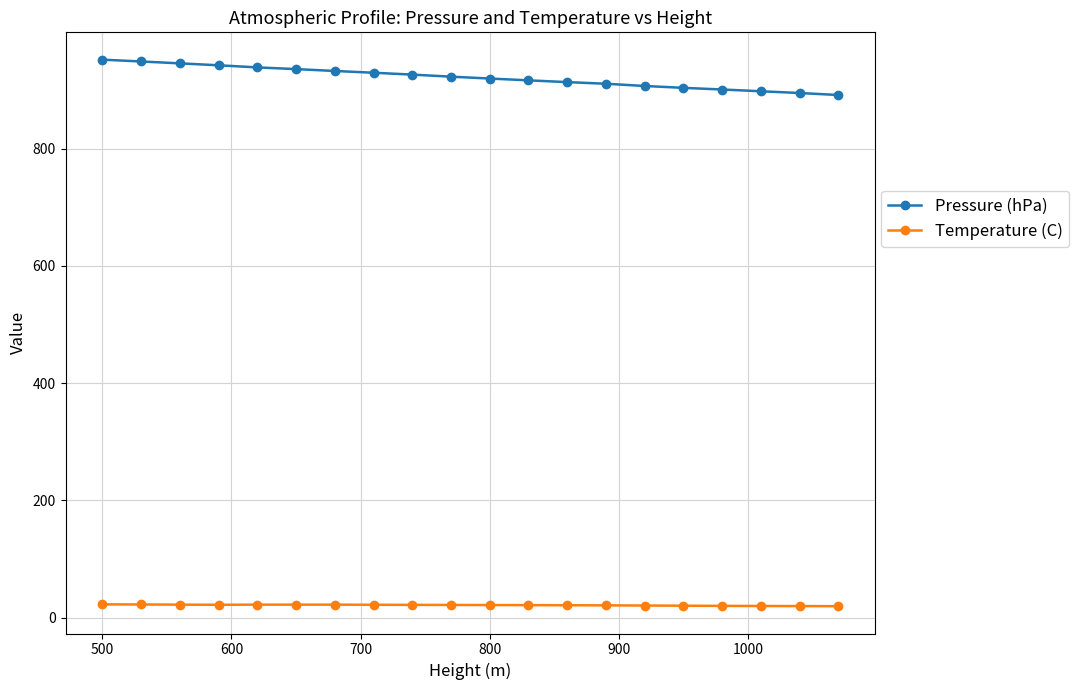

Which series has the widest spread of values?

Pressure (hPa)